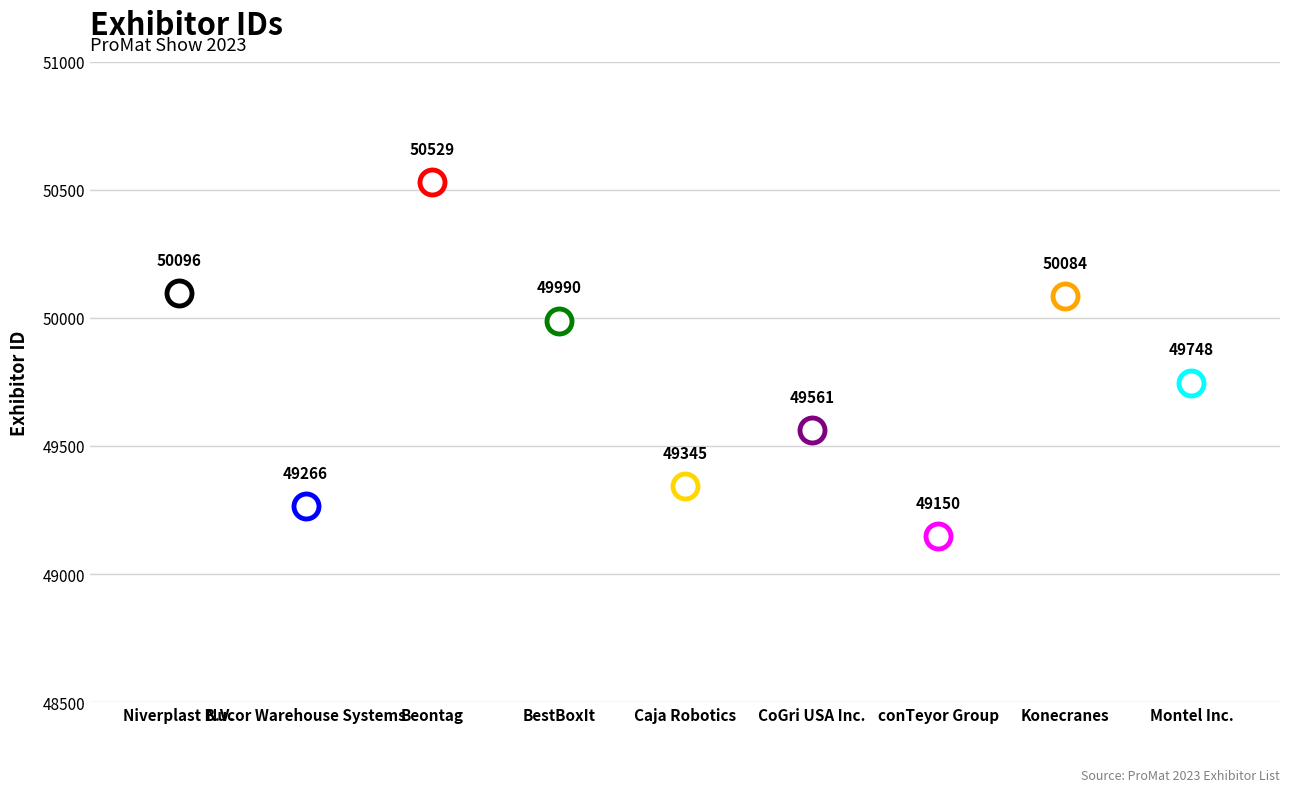

Where is the first local maximum?

Beontag